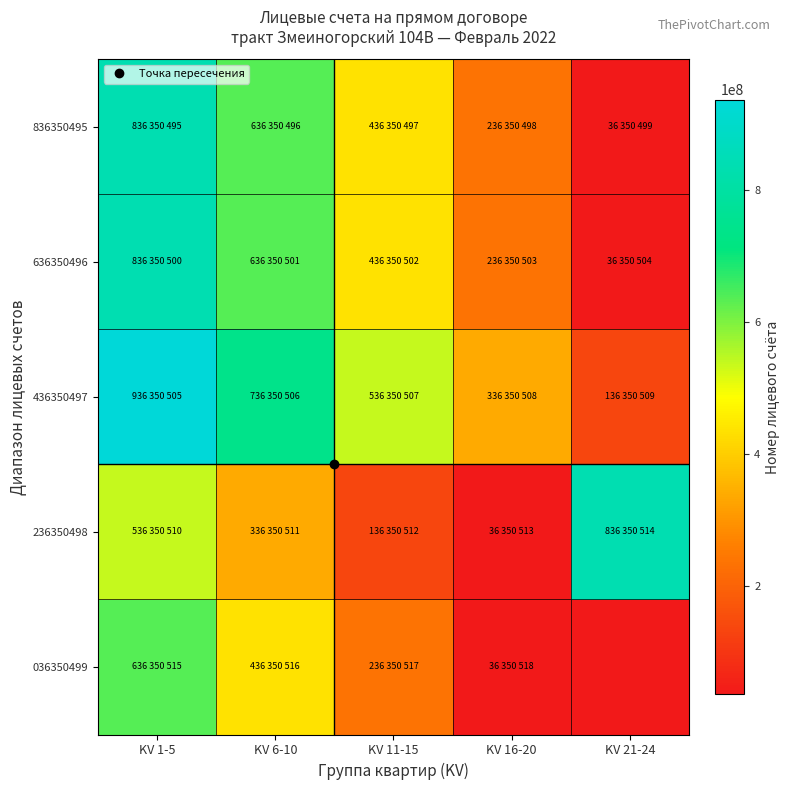

What is the total value across all series at KV 16-20?

881752540